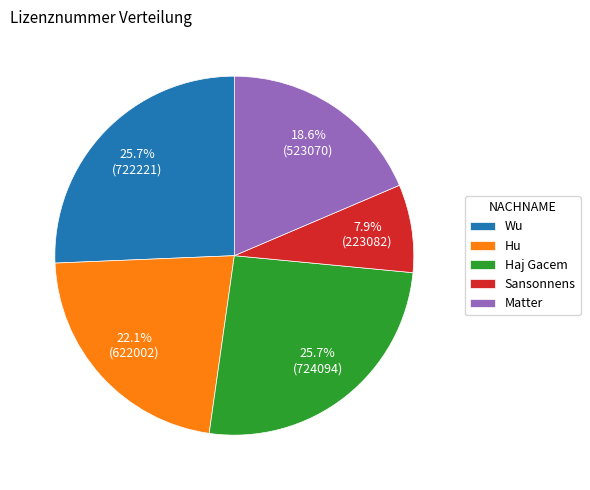

What percentage is NOT represented by Wu?

74.3%